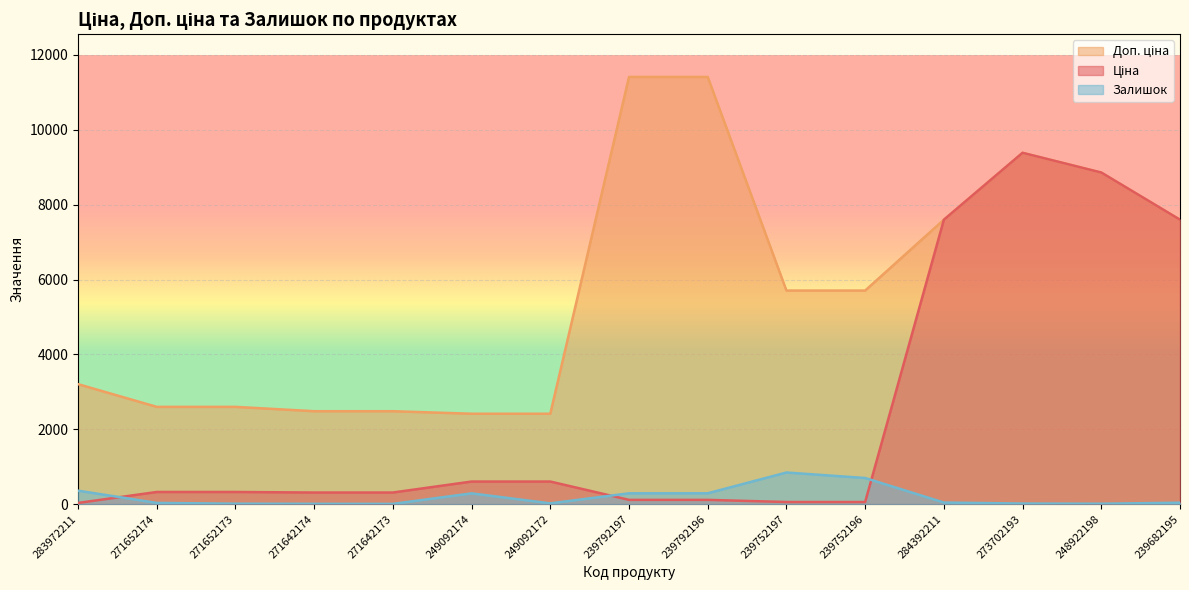

Between which two adjacent categories do Ціна and Залишок first intersect?

283972211 and 271652174